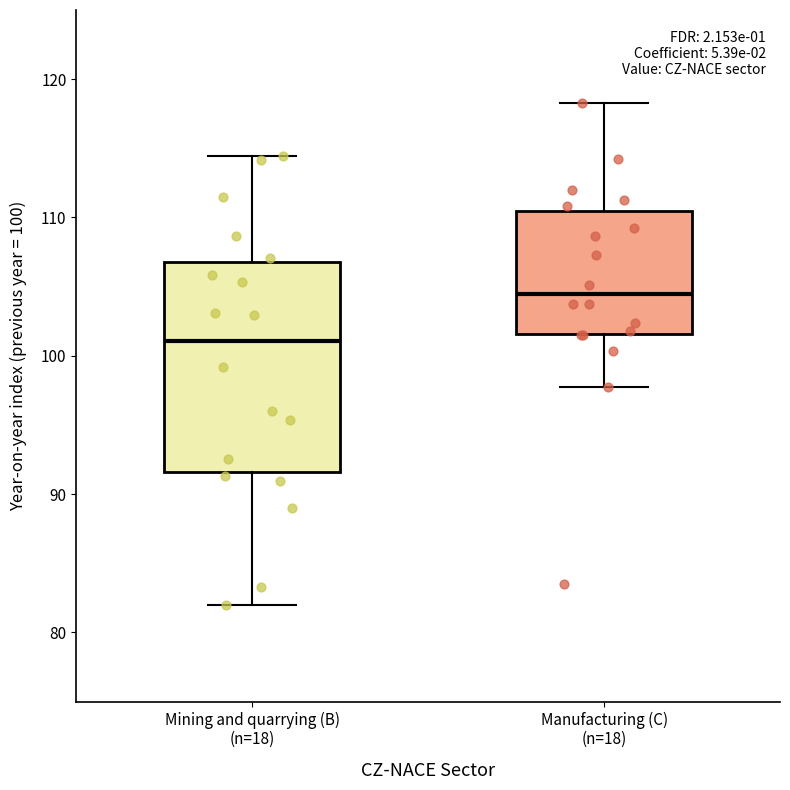

Reading left to right, transcribe this box plot: for each box, give where its median line is, the range the box spans, and where its two whiskers end, as read against the y-axis. The values are not printed on the chart, so give them approximately, as read against the axis.

Mining and quarrying (B) (n=18): median 101, box 92 to 107, whiskers 82 to 114
Manufacturing (C) (n=18): median 104, box 102 to 110, whiskers 98 to 118